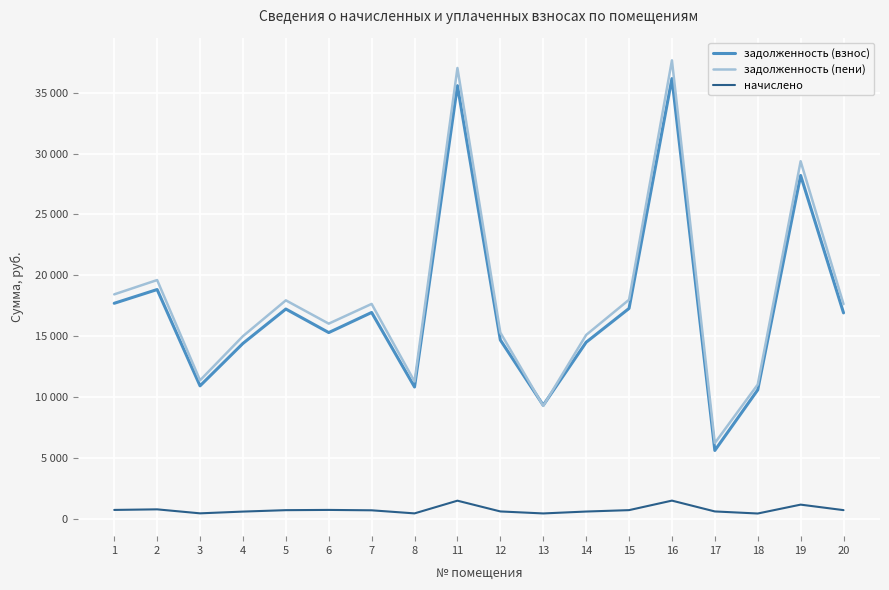

At which label is задолженность (пени) closest to 21943?

2